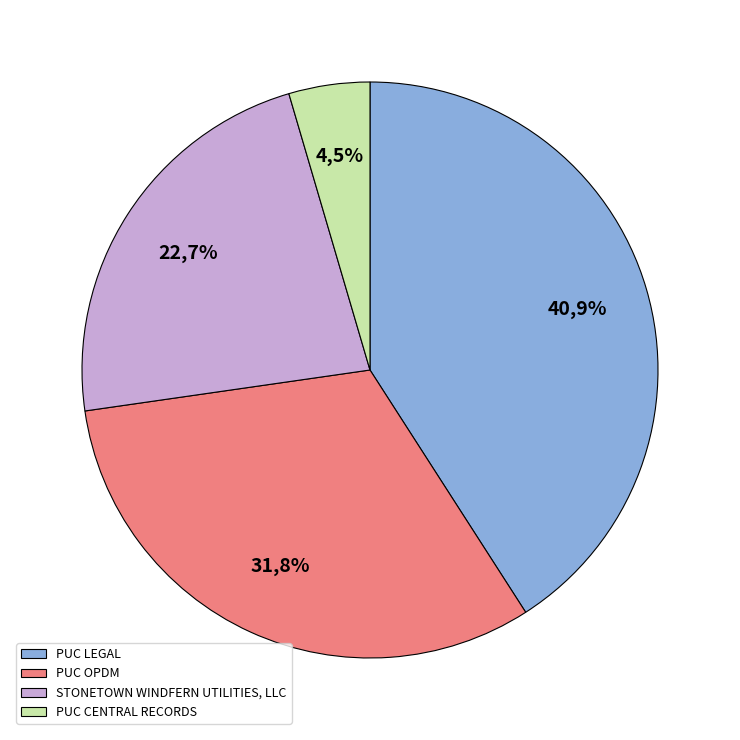

To the nearest percent, what is the difference between the PUC CENTRAL RECORDS and PUC OPDM slice percentages?

27%